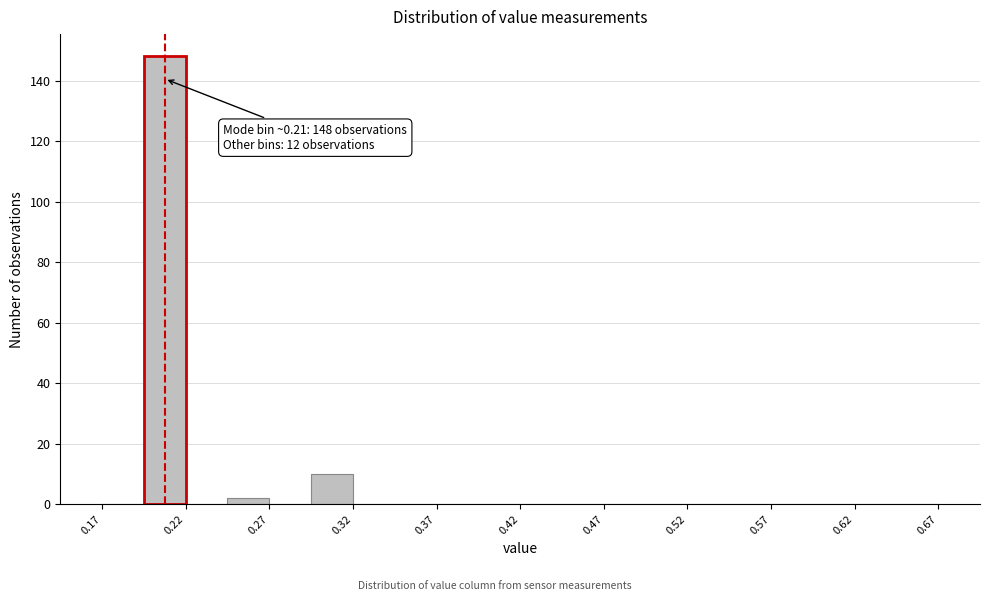

Over which range of the x-axis is the bar tallest?

0.200 to 0.225